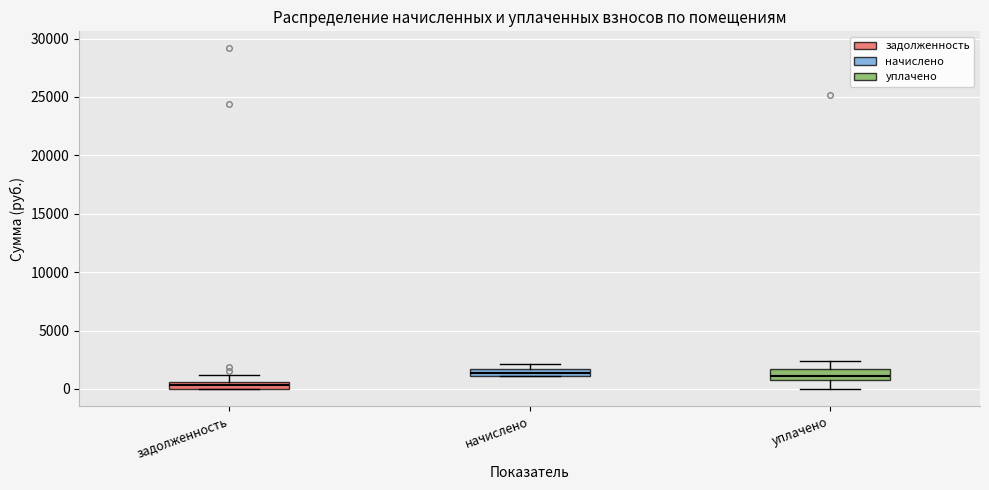

Where does the upper whisker of the box for задолженность end on the y-axis? The values are not printed on the chart, so give them approximately, as read against the axis.

1000